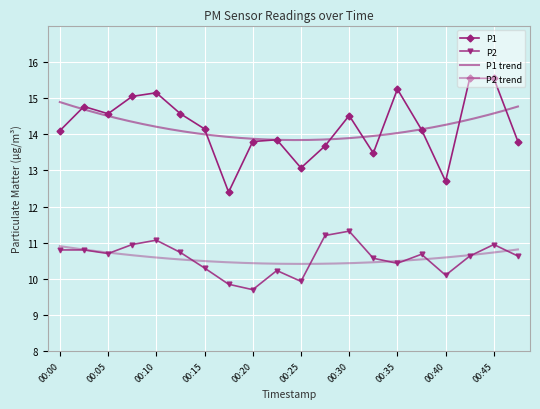

True or false: P1 and P2 intersect in this chart.

False